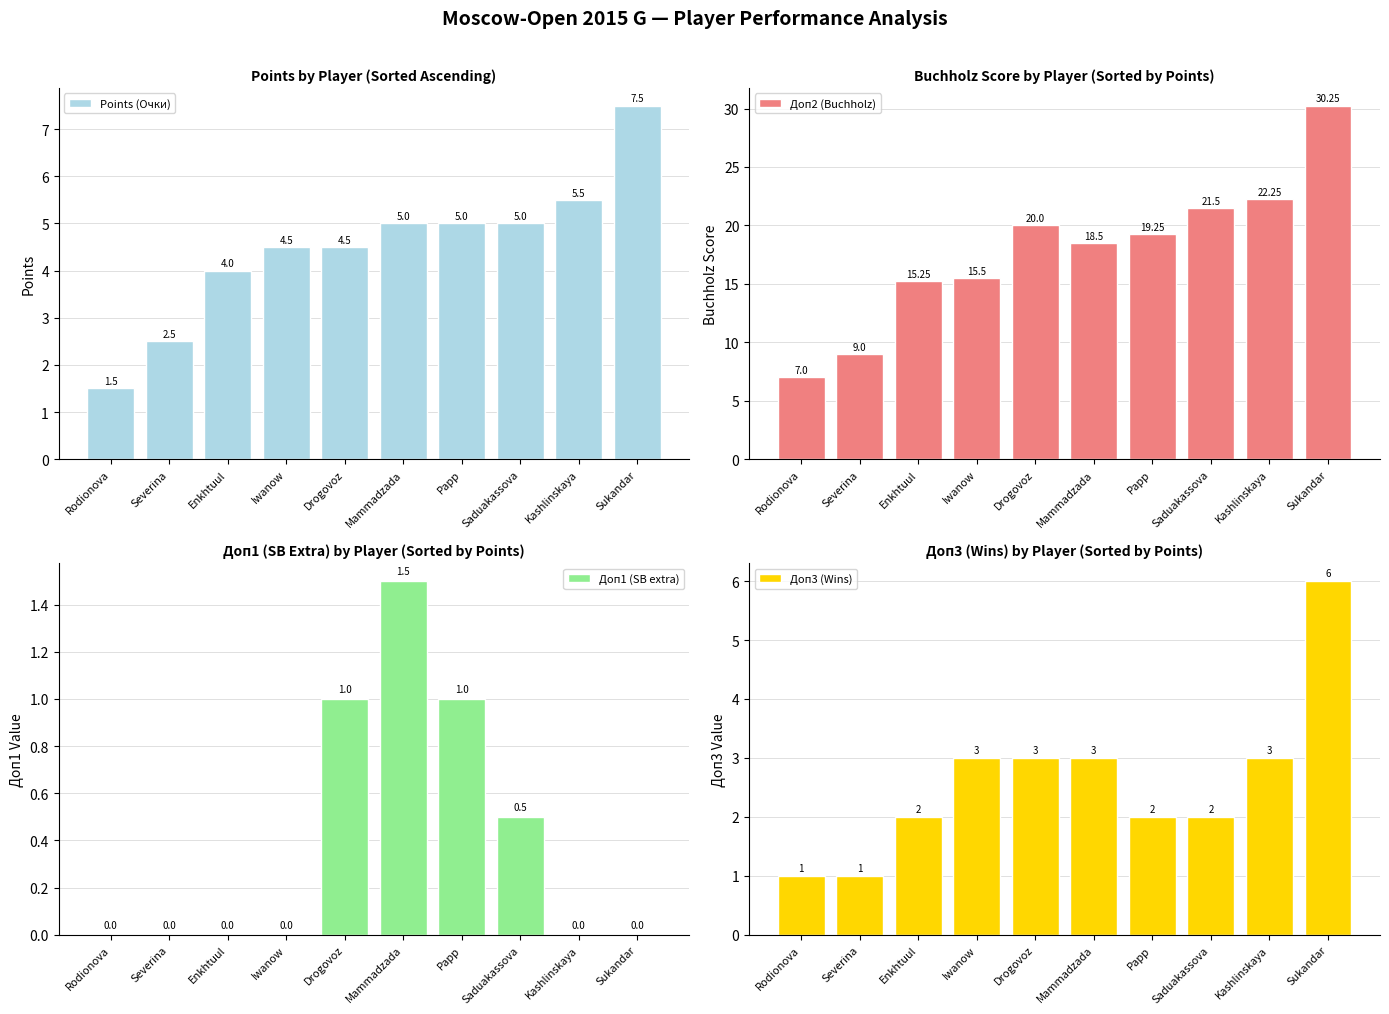

Which series has the widest spread of values?

Доп2 (Buchholz)